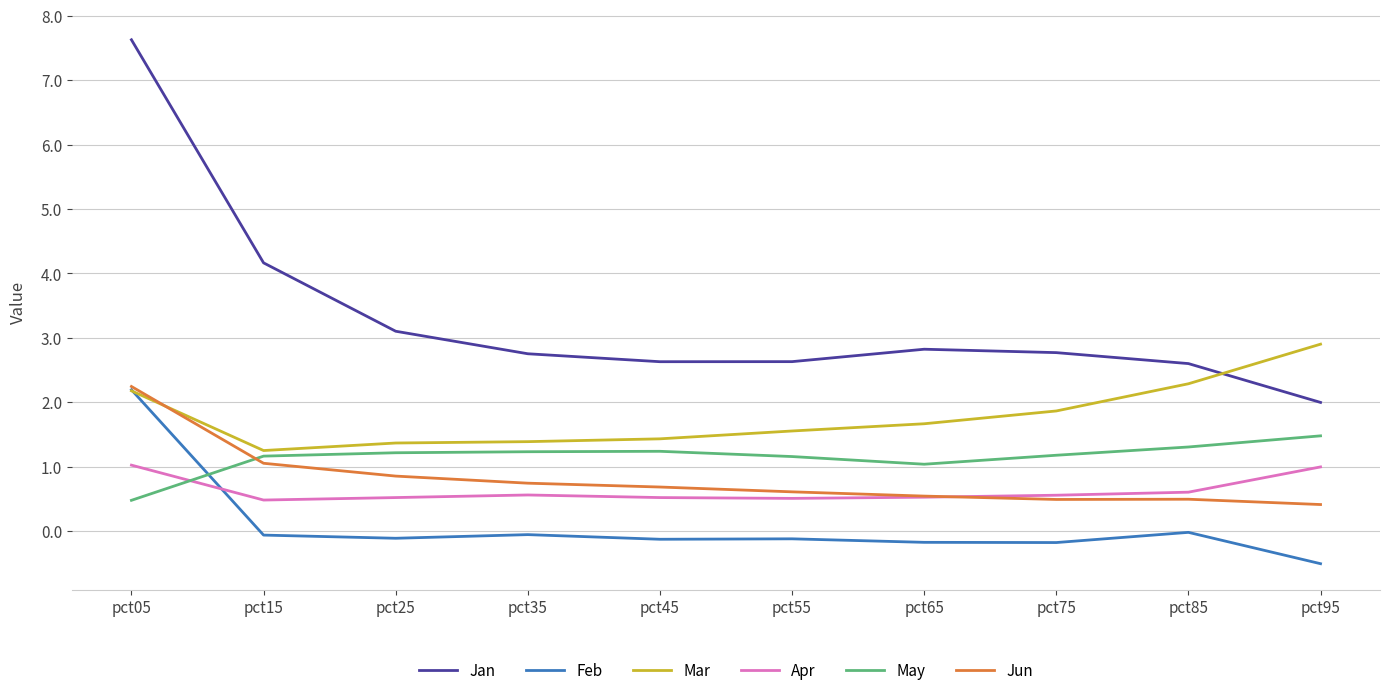

The value of Jan at pct35 is 1.1. True or false?

False